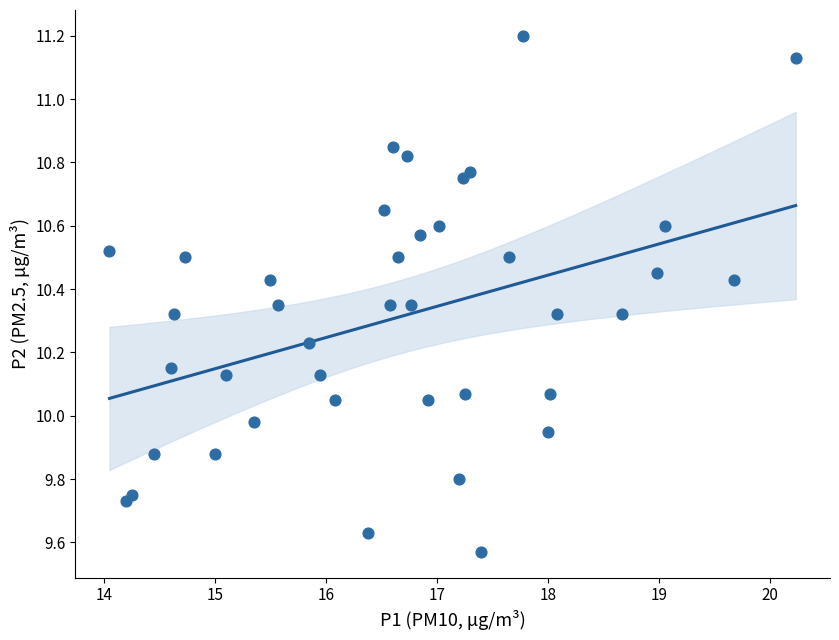

What is the range of X values (max minus min)?

6.2